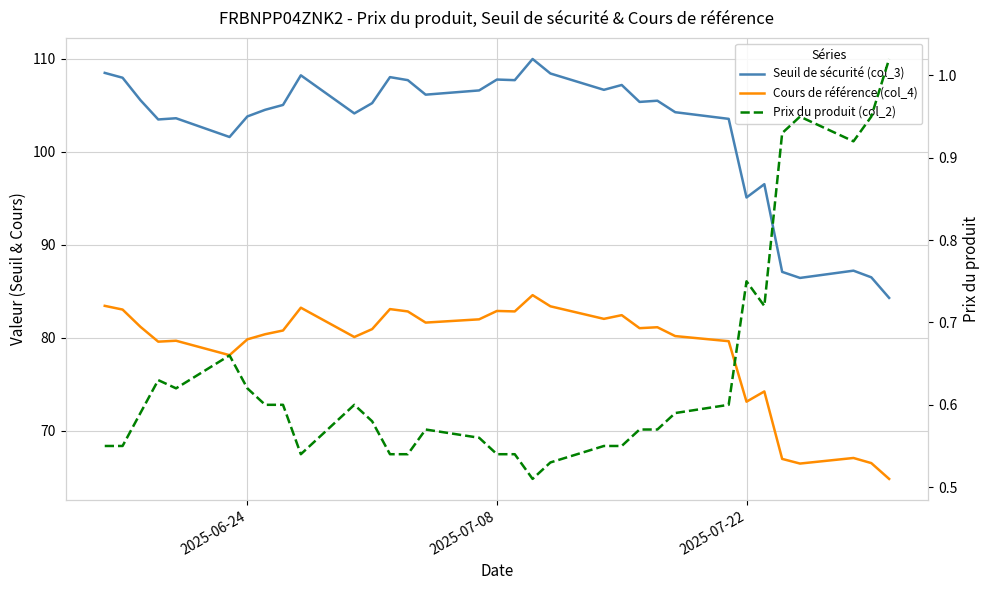

Reading right to left, transcribe all the data shown in this chart.

Seuil de sécurité (col_3): 84.3	86.5	87.2	86.5	87.1	96.5	95.1	103.5	104.3	105.5	105.4	107.2	106.7	108.4	110.0	107.7	107.8	106.6	106.1	107.7	108.0	105.2	104.1	108.2	105.0	104.5	103.8	101.6	103.6	103.5	105.6	108.0	108.5
Cours de référence (col_4): 64.8	66.5	67.1	66.5	67.0	74.2	73.2	79.7	80.2	81.2	81.0	82.5	82.0	83.4	84.6	82.8	82.9	82.0	81.7	82.8	83.1	81.0	80.1	83.2	80.8	80.4	79.8	78.2	79.7	79.6	81.2	83.0	83.5
Prix du produit (col_2): 1.0	0.9	0.9	0.9	0.9	0.7	0.8	0.6	0.6	0.6	0.6	0.6	0.6	0.5	0.5	0.5	0.5	0.6	0.6	0.5	0.5	0.6	0.6	0.5	0.6	0.6	0.6	0.7	0.6	0.6	0.6	0.6	0.6